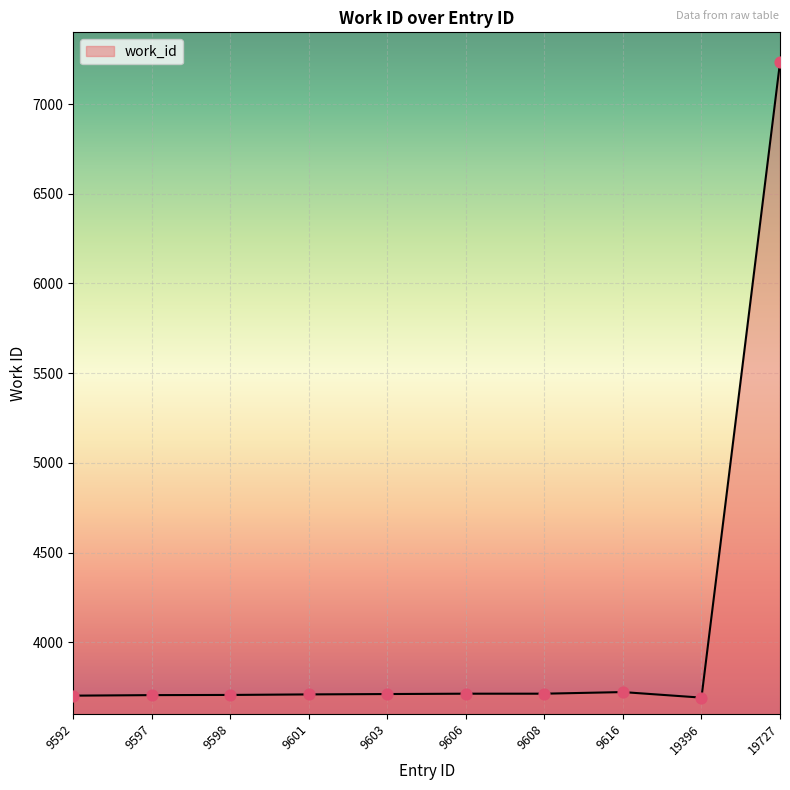

What is the change in value from 9598 to 19396?

-15